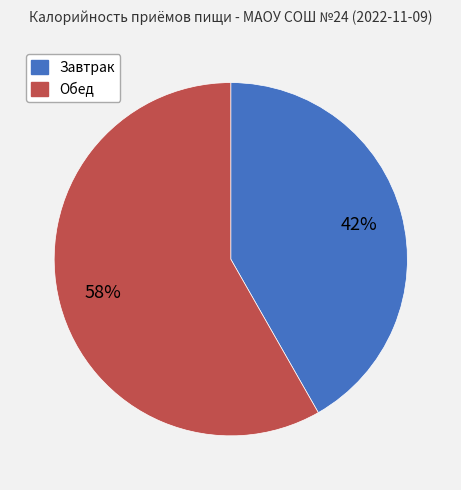

Is the sum of Завтрак and Обед greater than half?

Yes